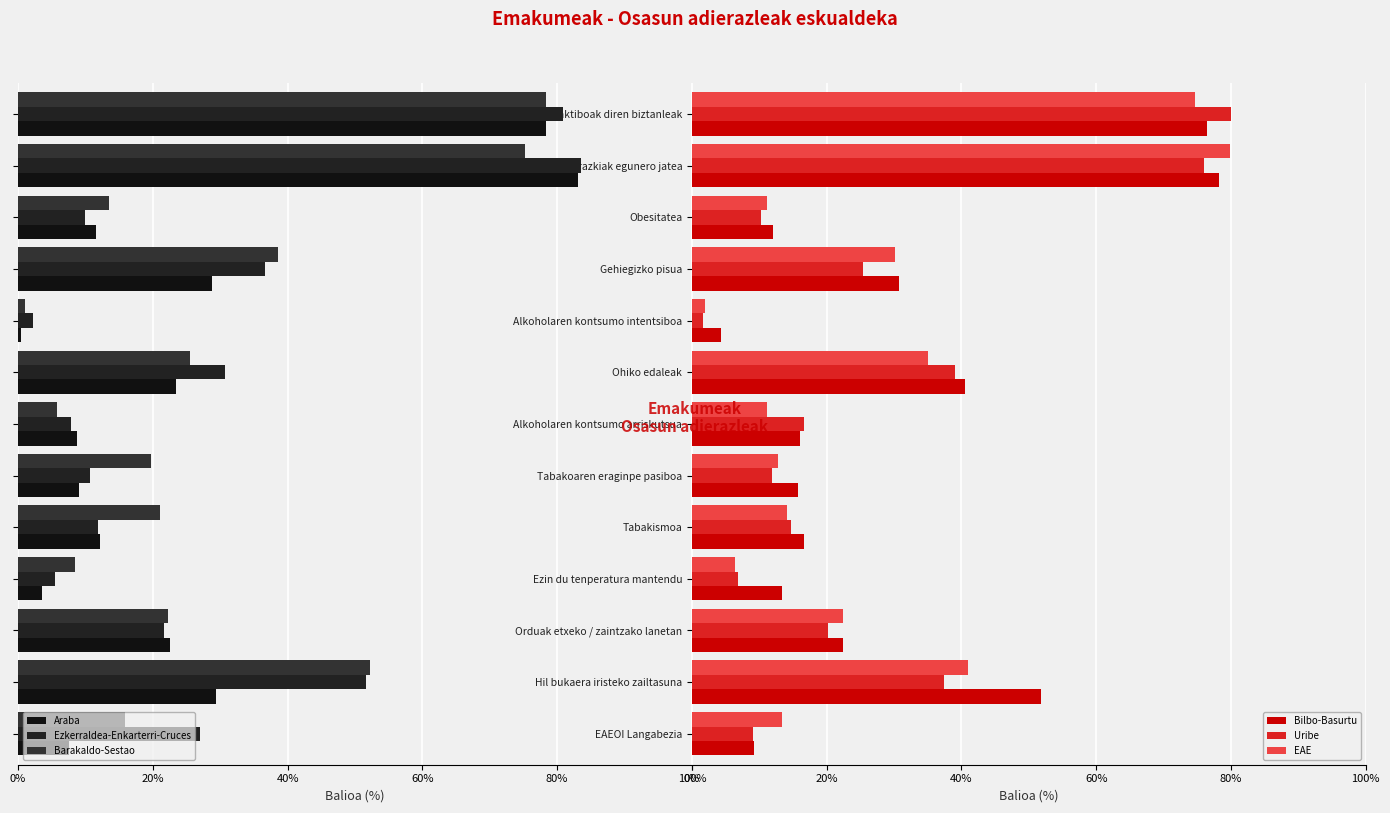

Are the bars horizontal?

Yes